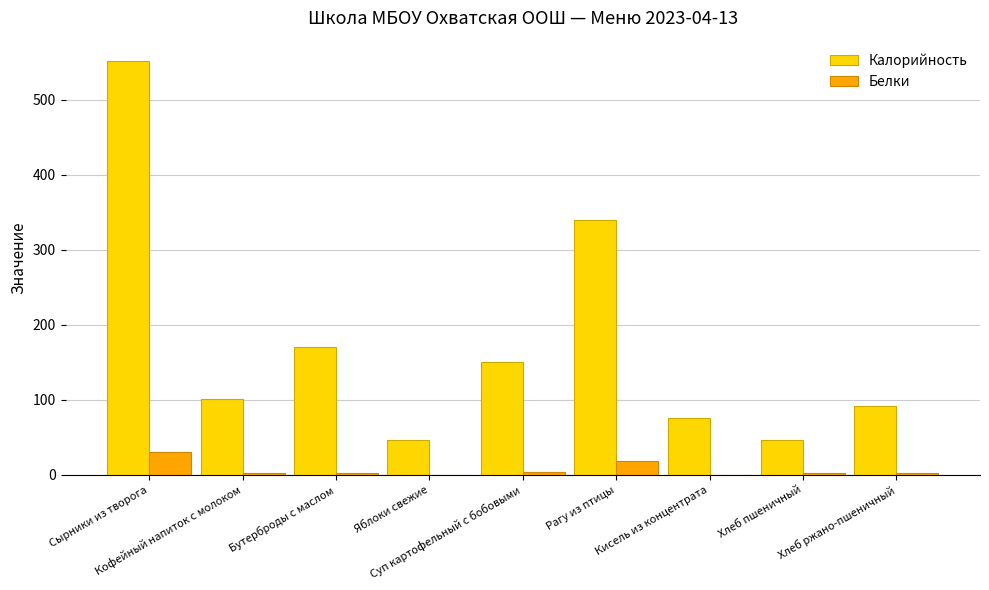

What is the sum of all Белки values?

63